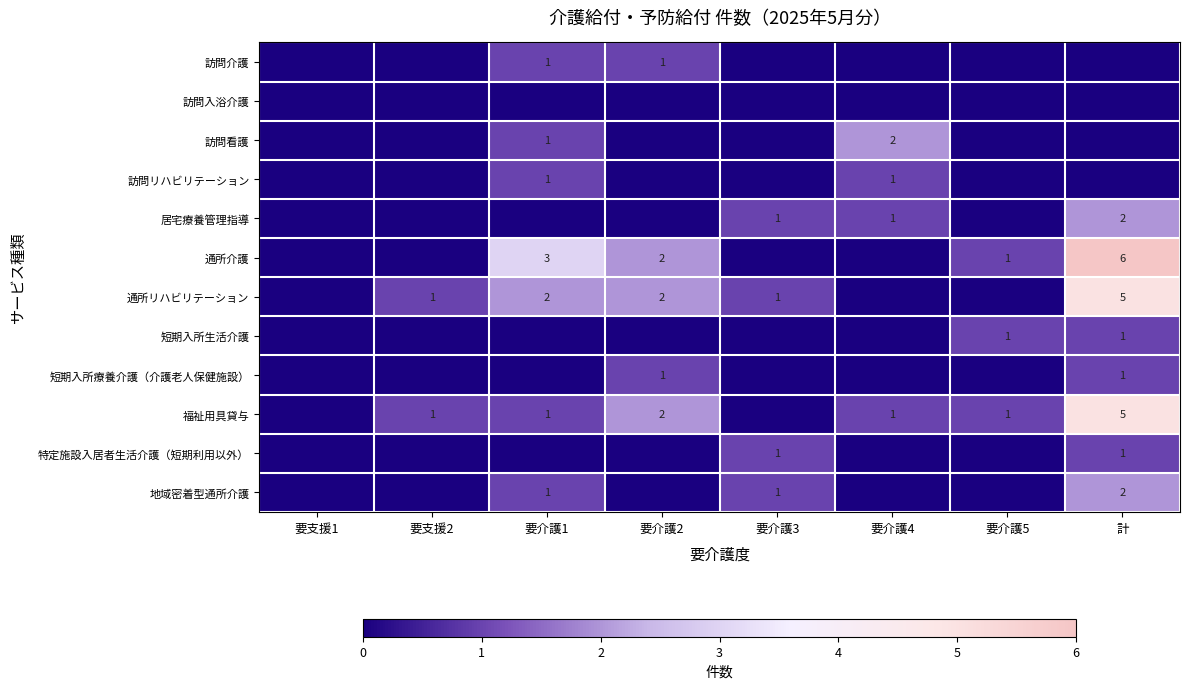

At which label does 福祉用具貸与 reach its peak?

計